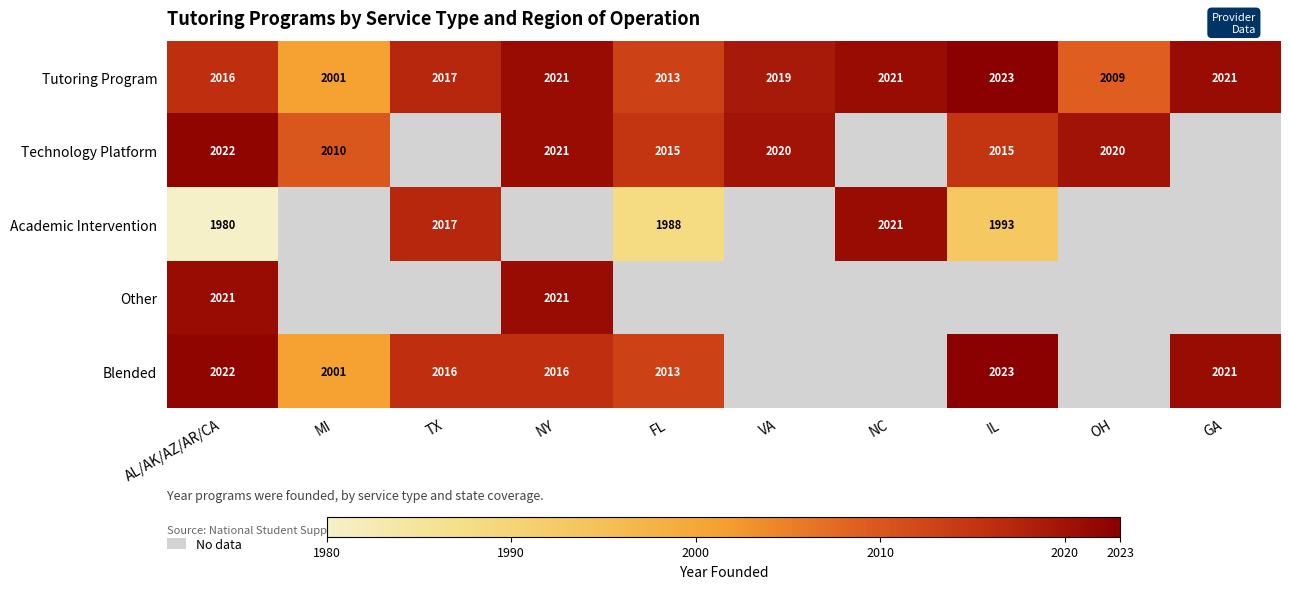

What is the average value of the Tutoring Program series?

2016